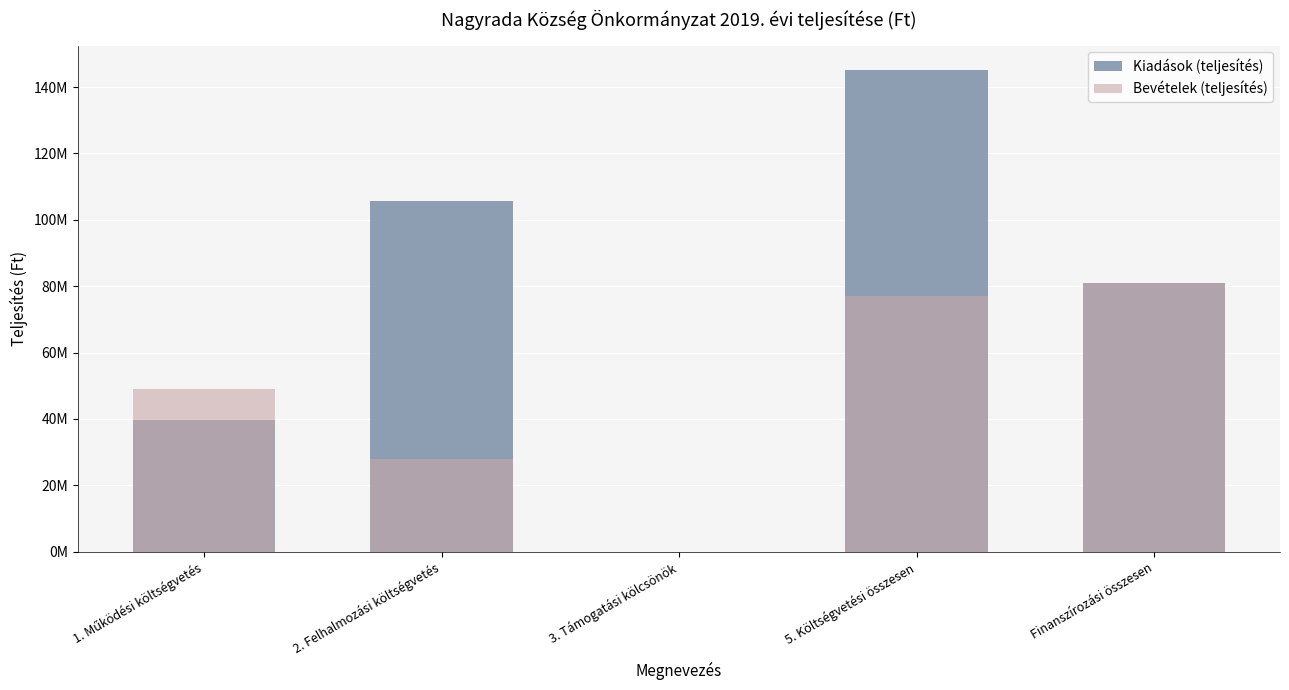

What is the difference between the maximum and second lowest values in the Kiadások (teljesítés) series?

105656399